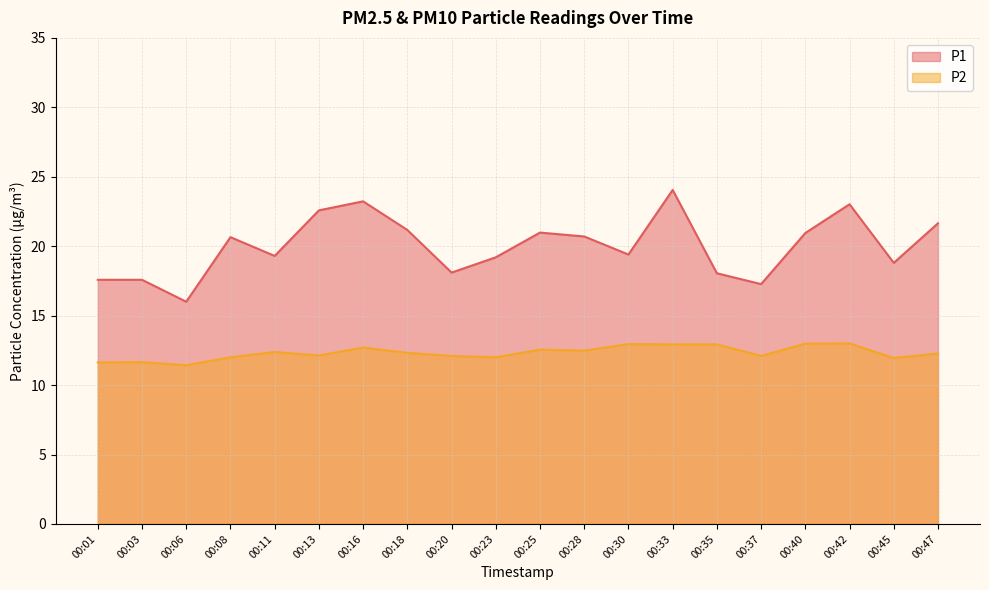

Reading left to right, what are all the values shown in this chart?

P1: 00:01=17.6	00:03=17.6	00:06=16.0	00:08=20.6	00:11=19.3	00:13=22.6	00:16=23.2	00:18=21.2	00:20=18.1	00:23=19.2	00:25=21.0	00:28=20.7	00:30=19.4	00:33=24.1	00:35=18.1	00:37=17.3	00:40=20.9	00:42=23.0	00:45=18.8	00:47=21.6
P2: 00:01=11.6	00:03=11.7	00:06=11.4	00:08=12.0	00:11=12.4	00:13=12.1	00:16=12.7	00:18=12.3	00:20=12.1	00:23=12.0	00:25=12.6	00:28=12.5	00:30=12.9	00:33=12.9	00:35=12.9	00:37=12.1	00:40=13.0	00:42=13.0	00:45=11.9	00:47=12.3